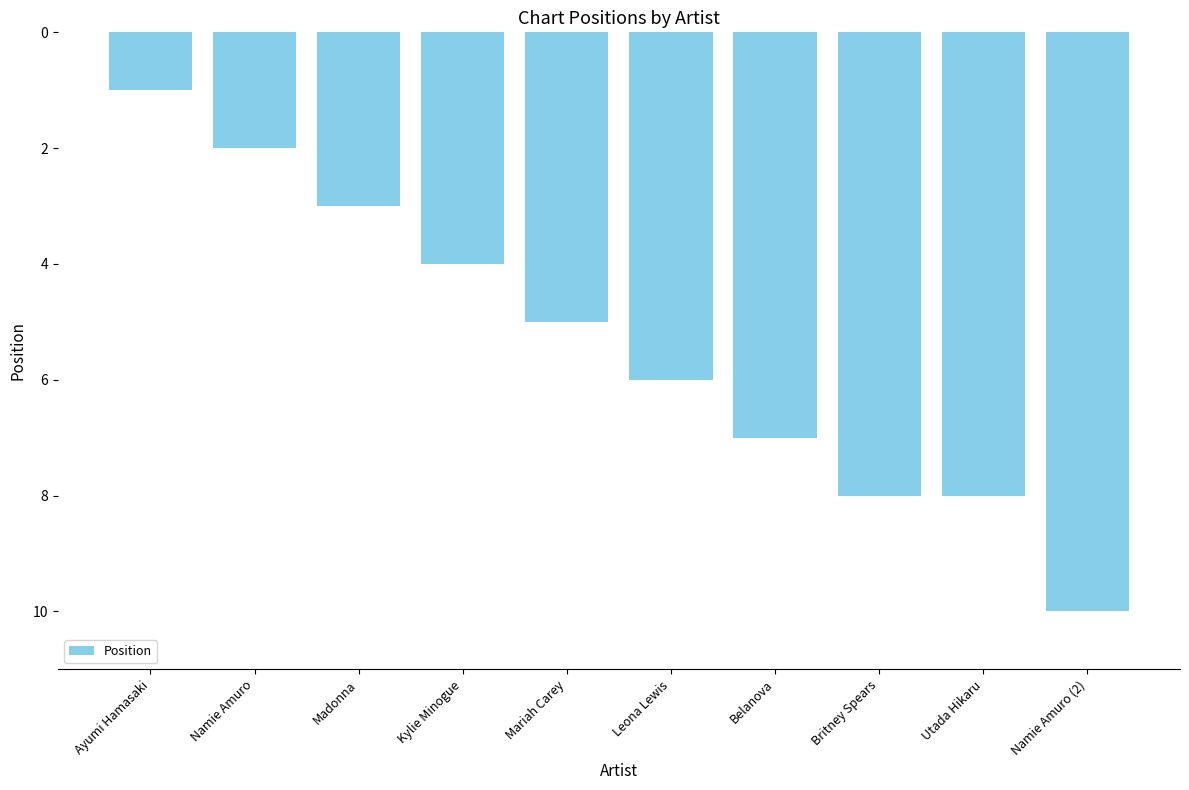

What is the value of the 4th bar from the left?

4